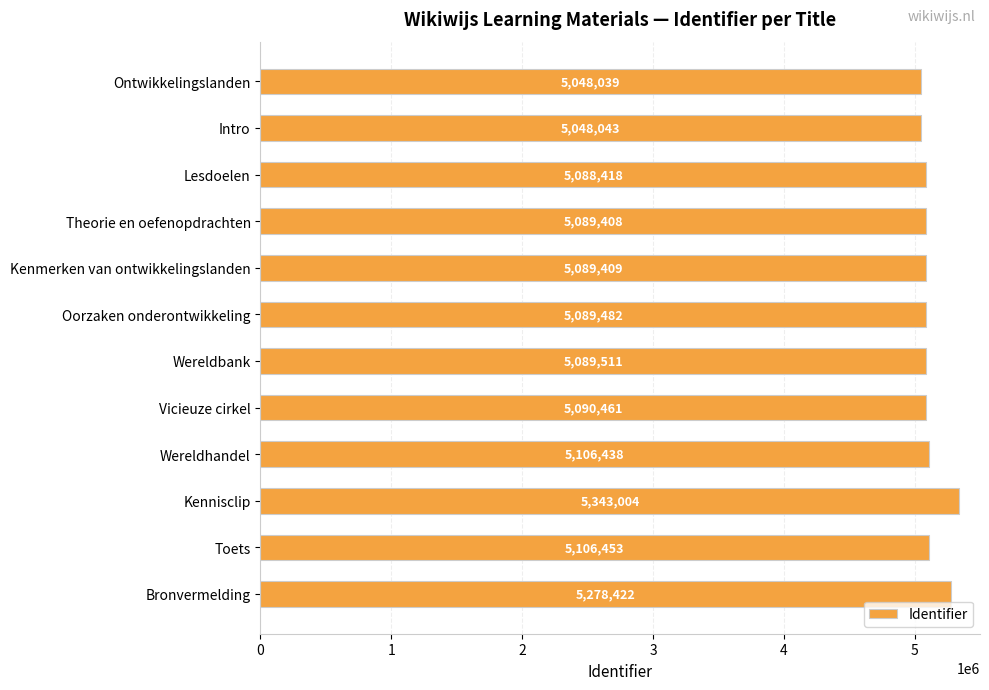

Reading top to bottom, what are all the values shown in this chart?

Ontwikkelingslanden=5048039	Intro=5048043	Lesdoelen=5088418	Theorie en oefenopdrachten=5089408	Kenmerken van ontwikkelingslanden=5089409	Oorzaken onderontwikkeling=5089482	Wereldbank=5089511	Vicieuze cirkel=5090461	Wereldhandel=5106438	Kennisclip=5343004	Toets=5106453	Bronvermelding=5278422